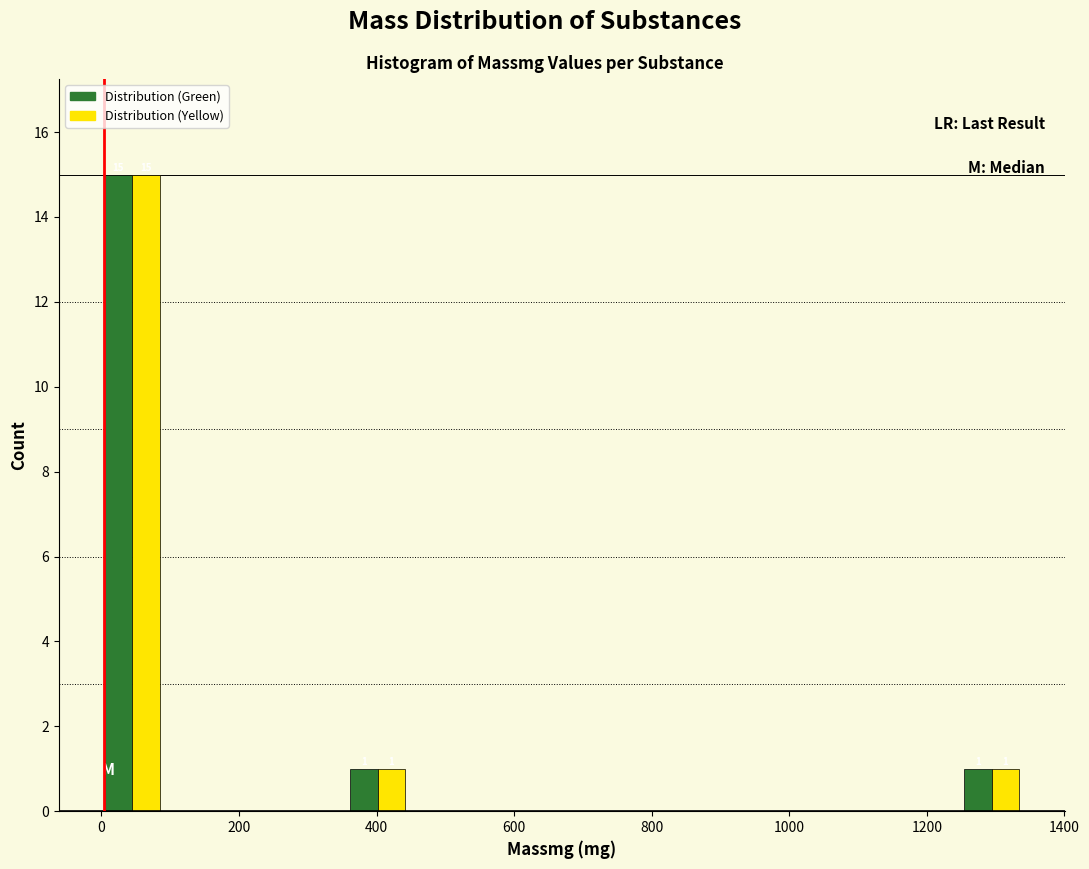

In the Distribution (Yellow) series, which range on the x-axis has the tallest bar?

0 to 80